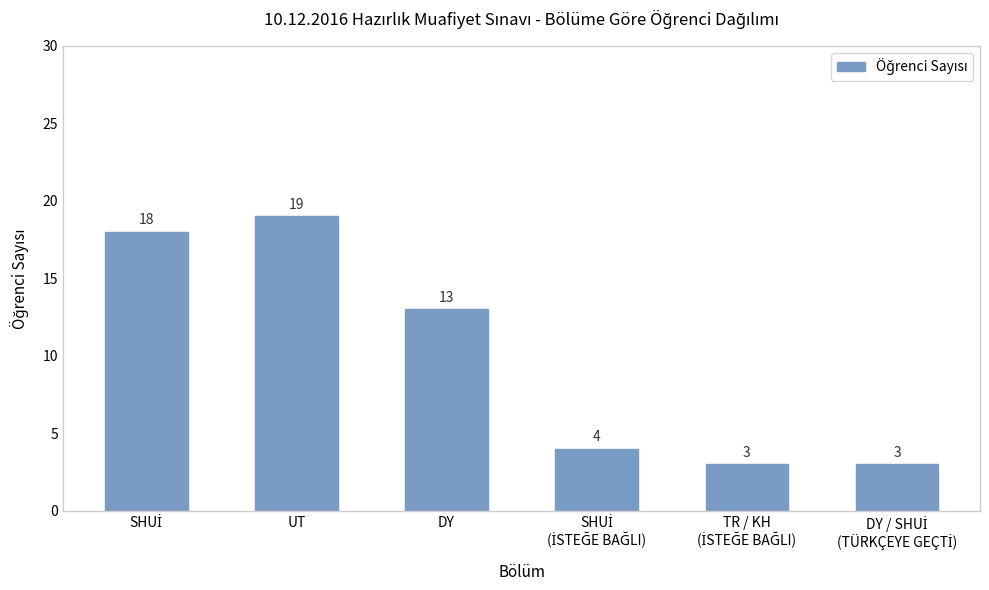

Reading left to right, what are all the values shown in this chart?

18	19	13	4	3	3